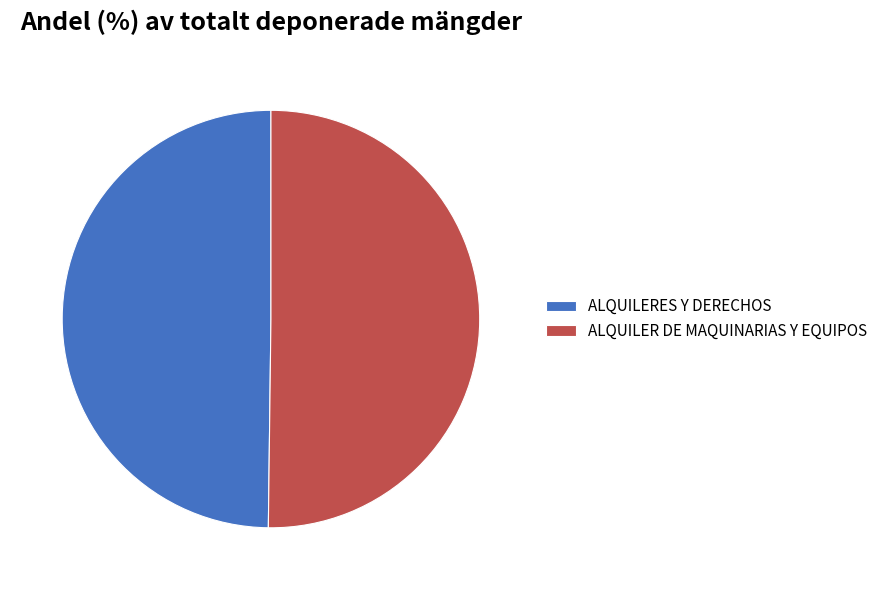

Is the sum of ALQUILER DE MAQUINARIAS Y EQUIPOS and ALQUILERES Y DERECHOS greater than half?

Yes